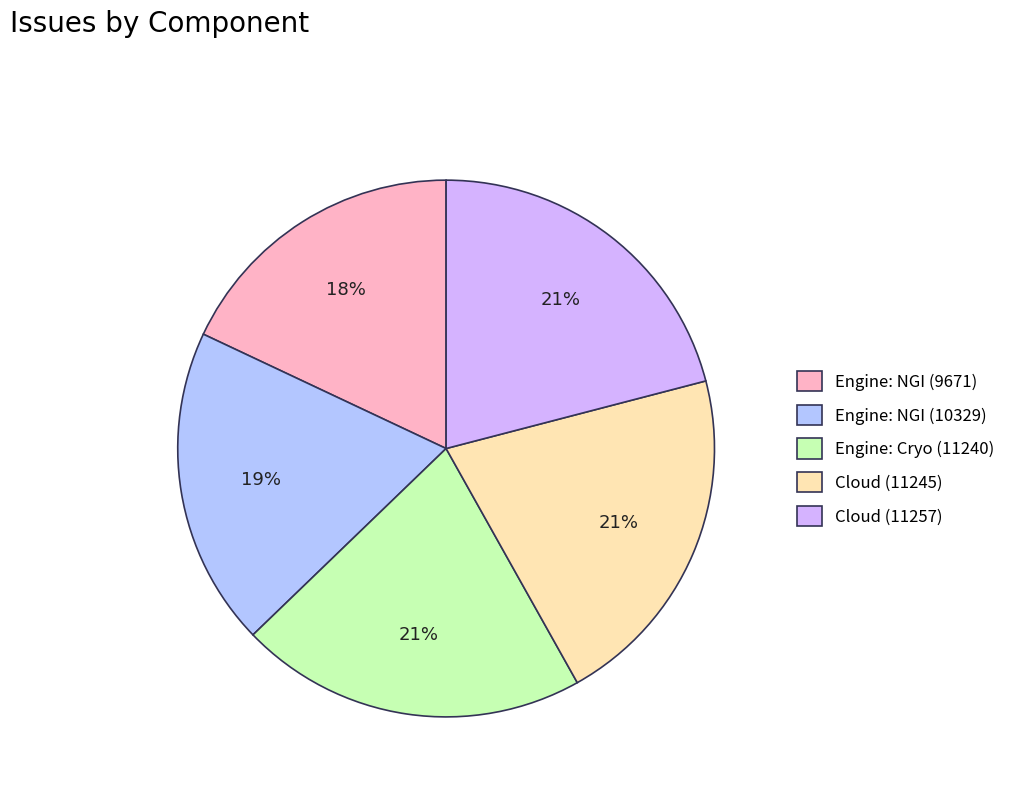

Which slice is the smallest?

Engine: NGI (9671)